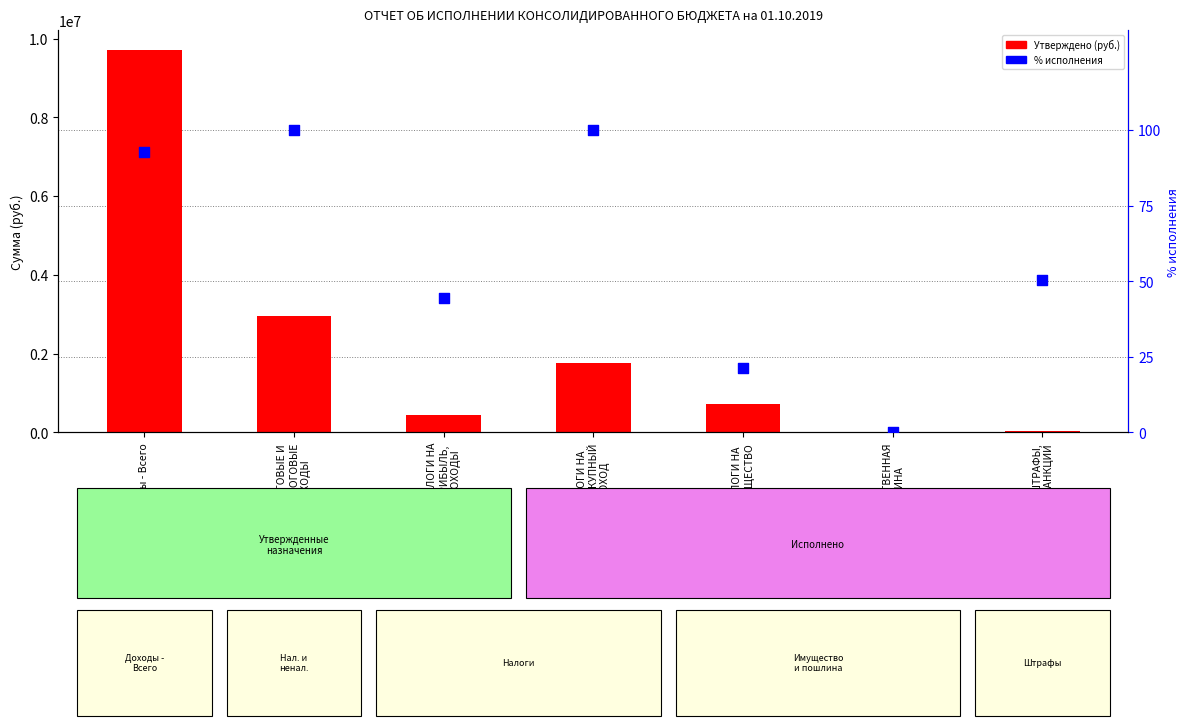

Which series has the largest Y range (max minus min)?

Утверждено